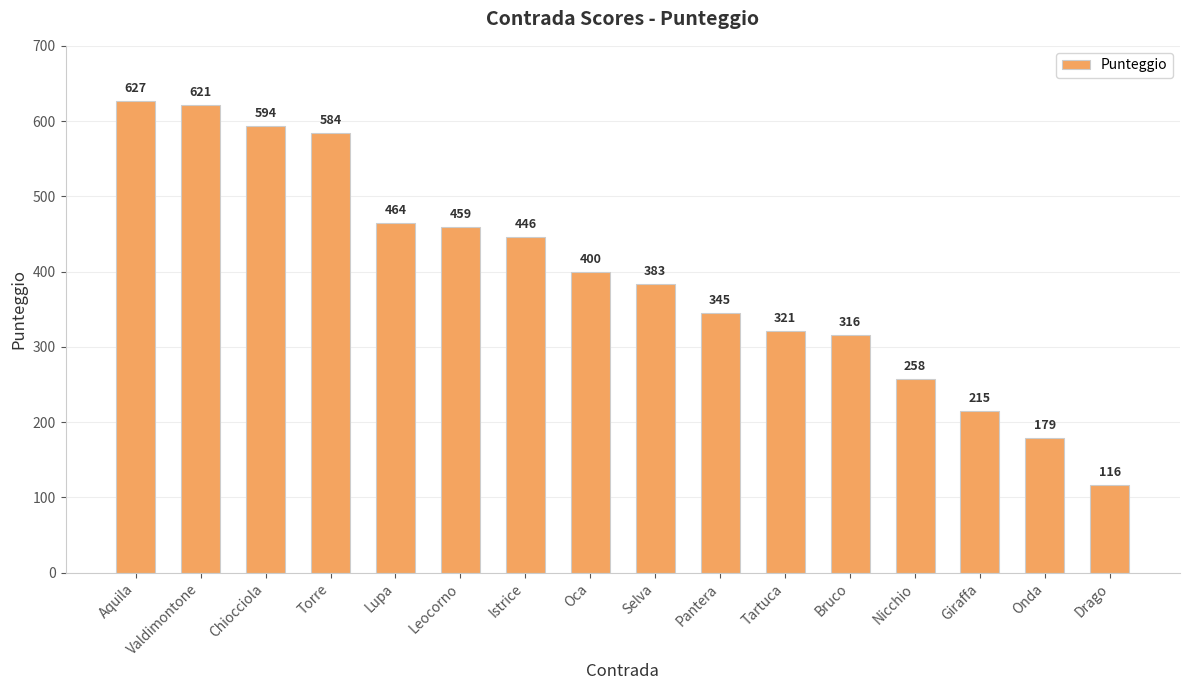

What is the maximum value shown in the chart?

627